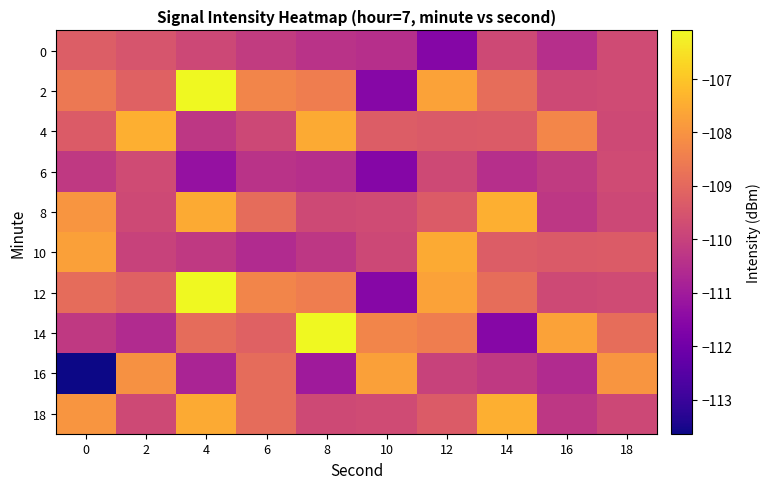

Reading left to right, list all the values displayed in this chart.

0: 0=-109.2	2=-109.5	4=-109.8	6=-110.1	8=-110.4	10=-110.5	12=-111.6	14=-109.8	16=-110.5	18=-109.7
2: 0=-108.6	2=-109.2	4=-106.1	6=-108.3	8=-108.5	10=-111.6	12=-107.7	14=-108.9	16=-109.8	18=-109.7
4: 0=-109.3	2=-107.4	4=-110.2	6=-109.8	8=-107.5	10=-109.3	12=-109.4	14=-109.3	16=-108.3	18=-109.8
6: 0=-110.2	2=-109.7	4=-111.3	6=-110.4	8=-110.5	10=-111.6	12=-109.8	14=-110.5	16=-110.2	18=-109.7
8: 0=-108.0	2=-109.8	4=-107.5	6=-108.9	8=-109.8	10=-109.7	12=-109.3	14=-107.4	16=-110.2	18=-109.8
10: 0=-107.7	2=-110.0	4=-110.2	6=-110.6	8=-110.2	10=-109.8	12=-107.5	14=-109.3	16=-109.4	18=-109.3
12: 0=-108.9	2=-109.2	4=-106.1	6=-108.3	8=-108.5	10=-111.6	12=-107.7	14=-108.9	16=-109.8	18=-109.7
14: 0=-110.2	2=-110.6	4=-108.9	6=-109.2	8=-106.1	10=-108.3	12=-108.5	14=-111.6	16=-107.7	18=-108.9
16: 0=-113.6	2=-108.1	4=-110.8	6=-108.9	8=-111.0	10=-107.7	12=-110.0	14=-110.2	16=-110.6	18=-108.0
18: 0=-108.0	2=-109.8	4=-107.5	6=-108.9	8=-109.8	10=-109.7	12=-109.3	14=-107.4	16=-110.2	18=-109.8